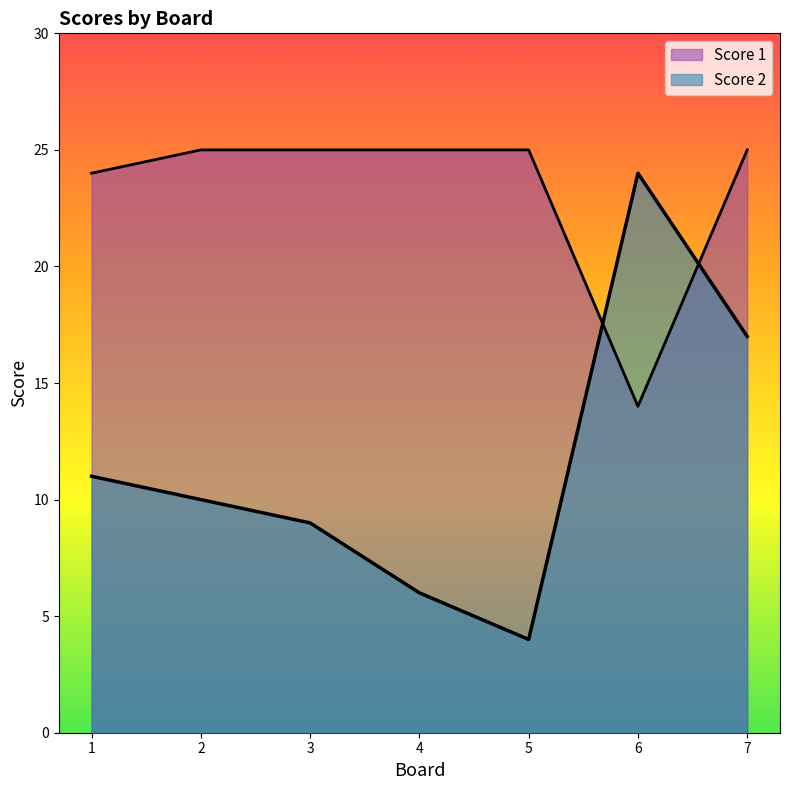

Count the number of data series in this chart.

2